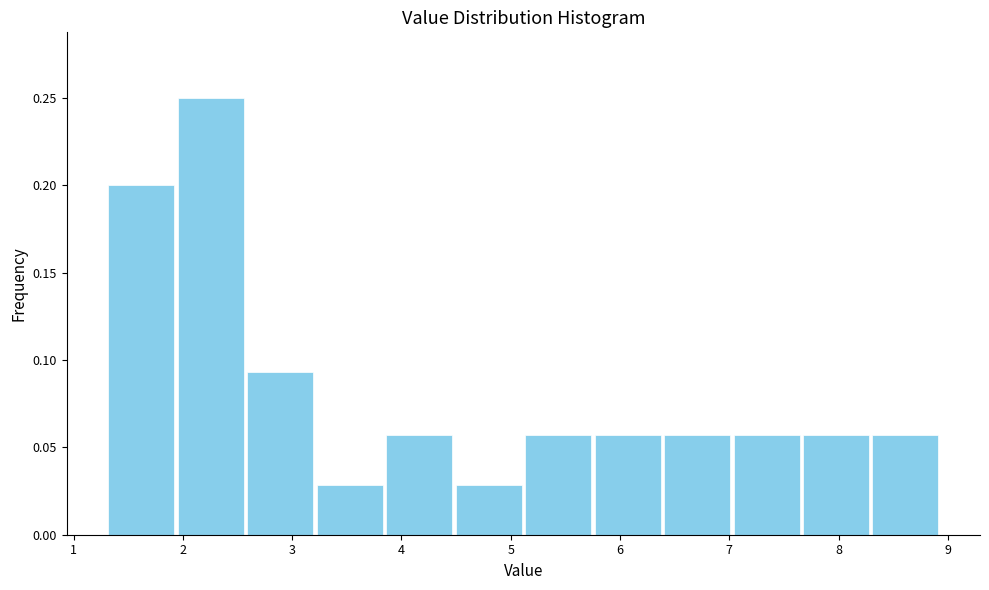

How tall is the bar that spans 3.8 to 4.5 on the x-axis? Neither the bar edges nor the heights are printed on the chart, so give them approximately, as read against the axes.

0.055